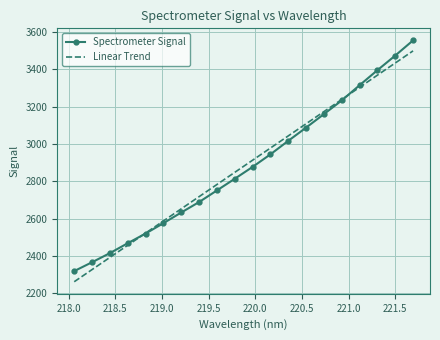

How many times do Linear Trend and Spectrometer Signal cross each other?

2